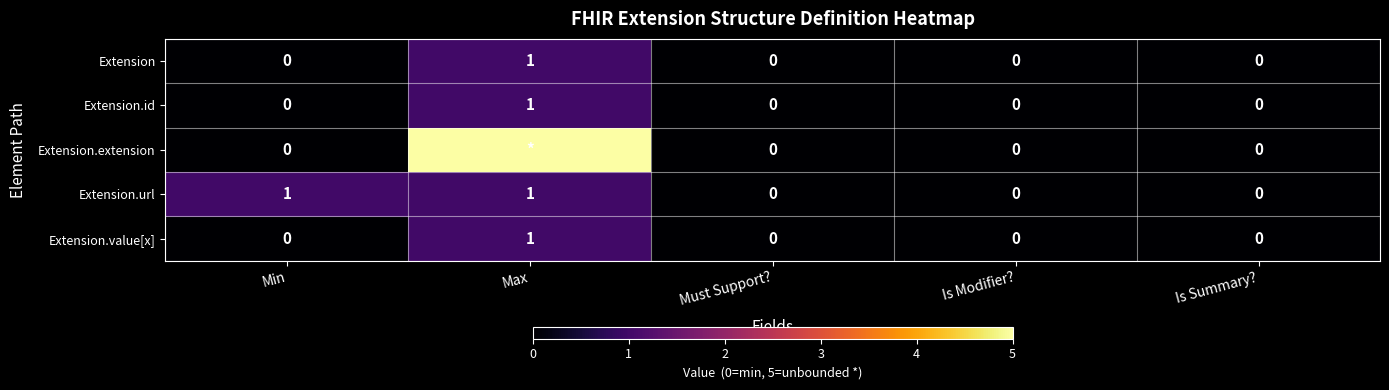

The Extension series shows 0 at Max. True or false?

False